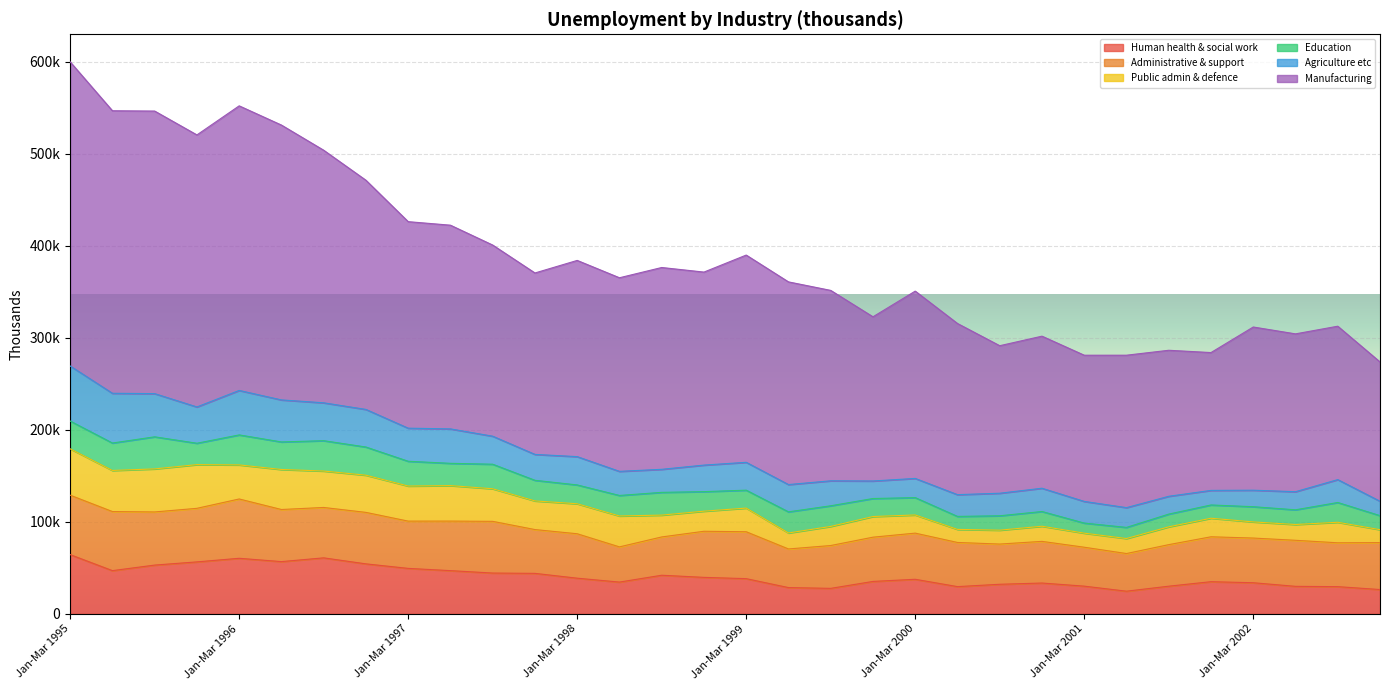

What is the total value across all series at Oct-Dec 1996?

471346